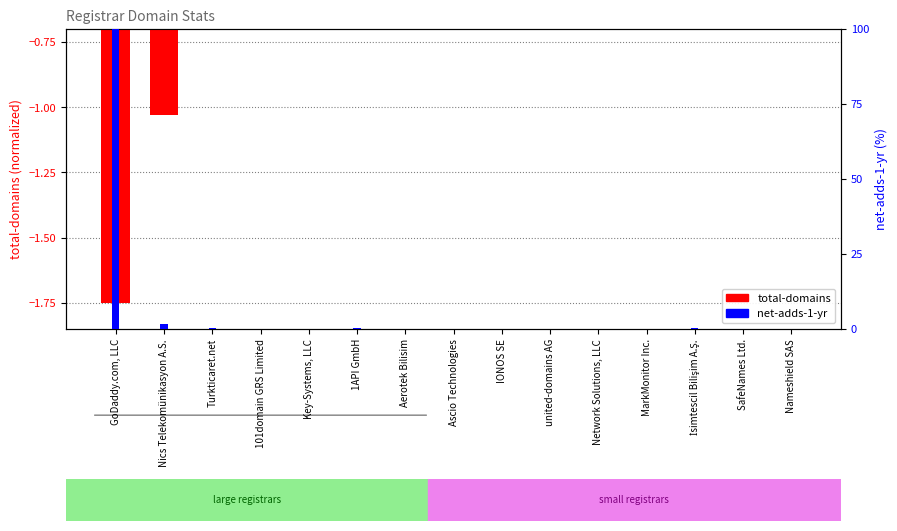

What is the label of the 8th bar from the right?

Ascio Technologies